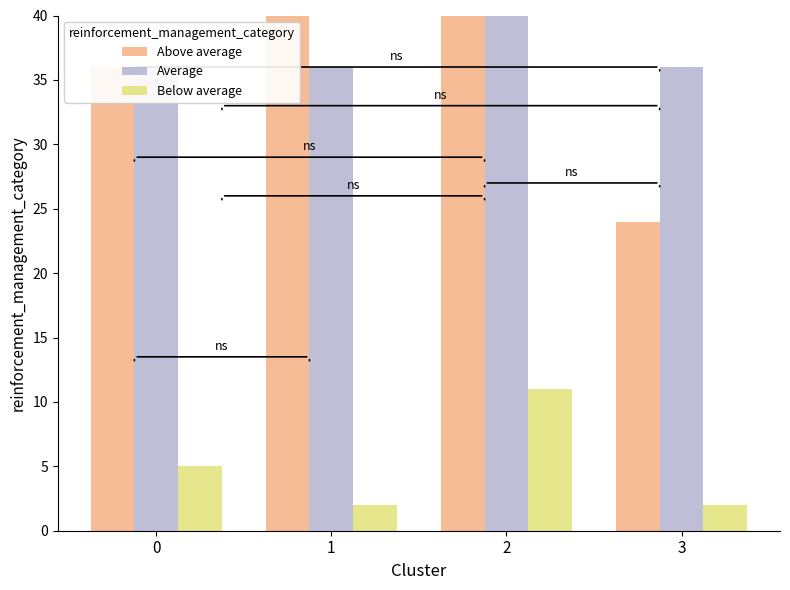

Does the chart contain stacked bars?

No